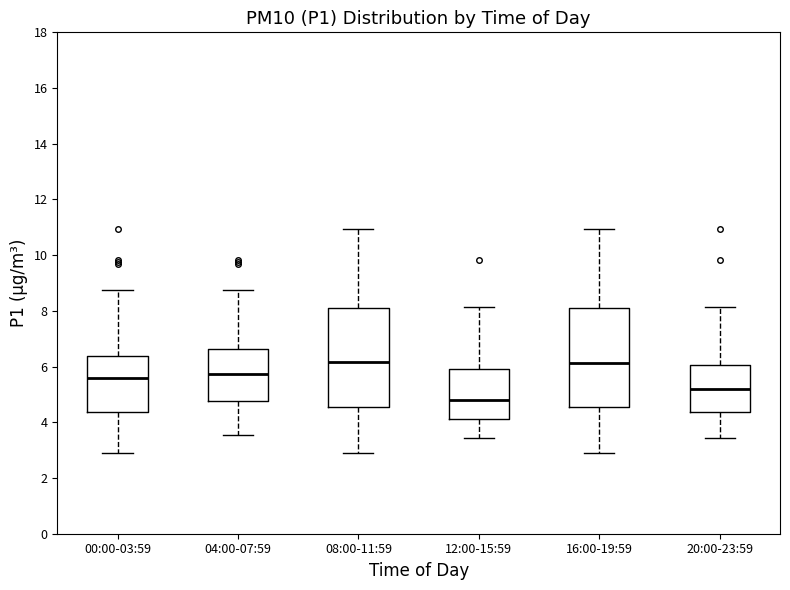

Which box has the lowest median line?

12:00-15:59